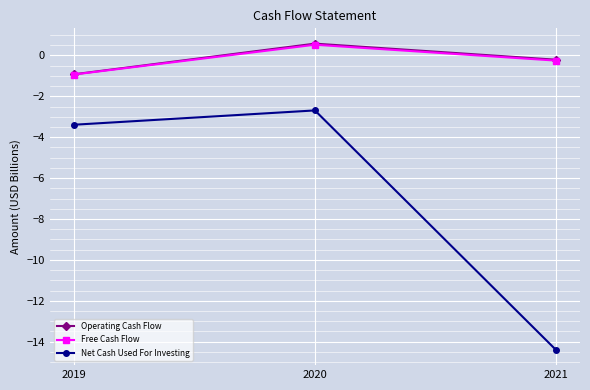

What is the value of the Net Cash Used For Investing point at the 2nd from the left?

-2.7